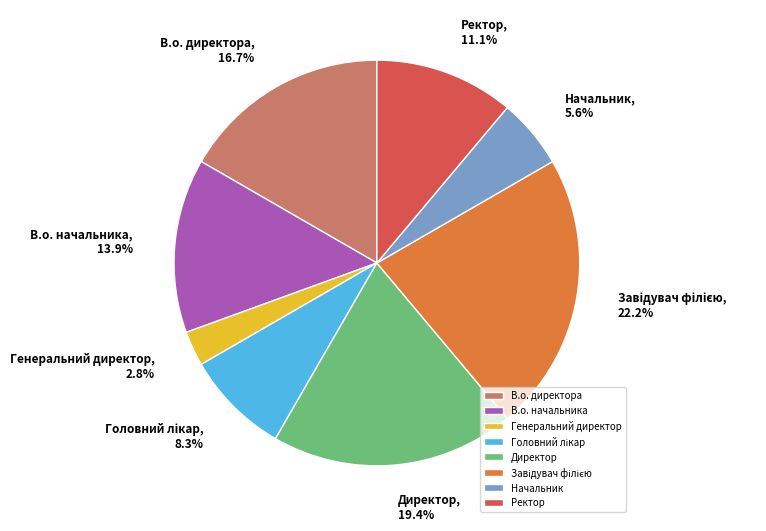

Which slice is the smallest?

Генеральний директор